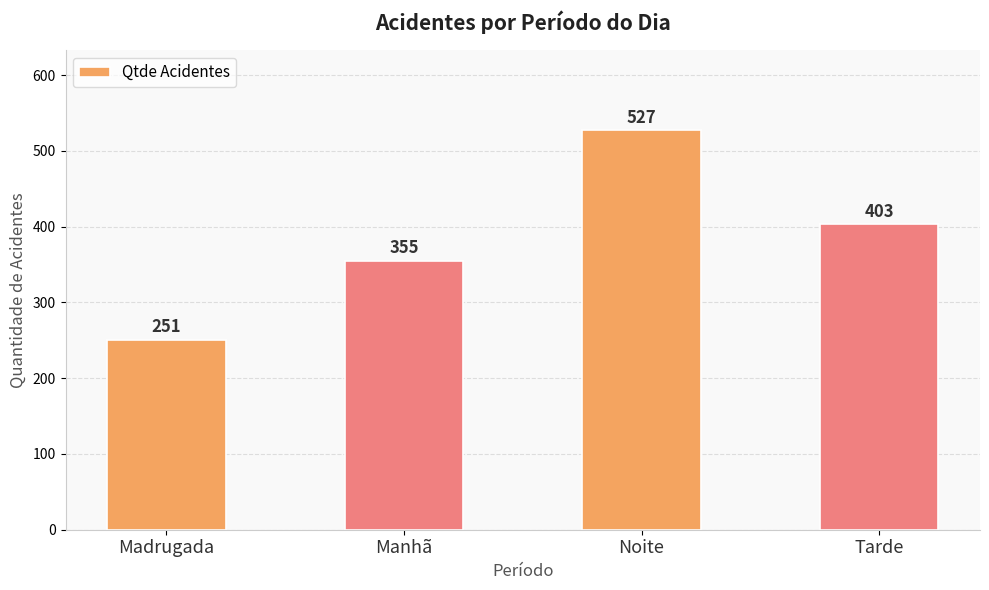

List the labels in order of value, largest first.

Noite, Tarde, Manhã, Madrugada